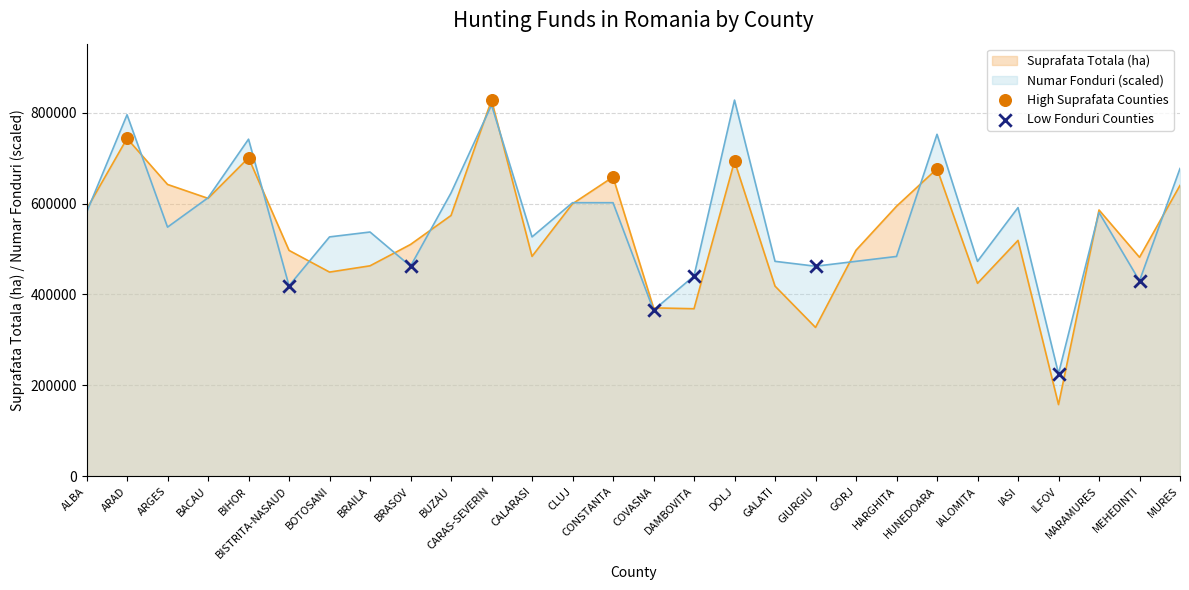

Which series contains the lowest Y value?

suprafata